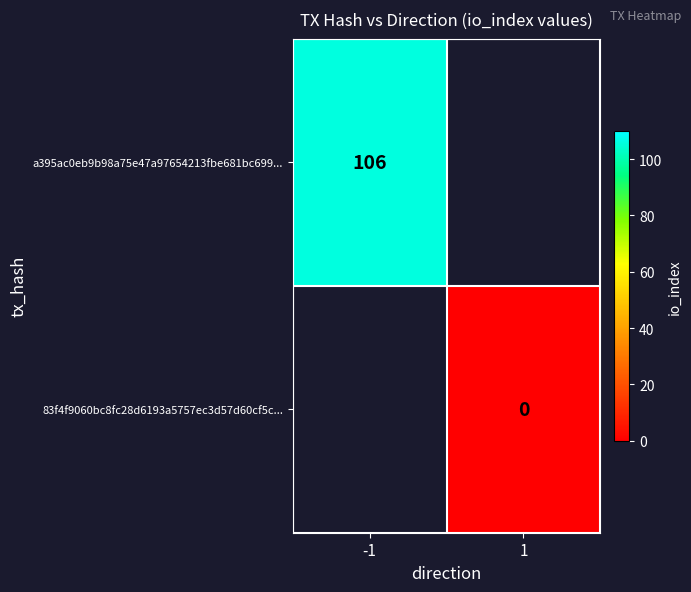

Is the value of 83f4f9060bc8fc28d6193a5757ec3d57d60cf5c... at 1 greater than the value of a395ac0eb9b98a75e47a97654213fbe681bc699... at -1?

No